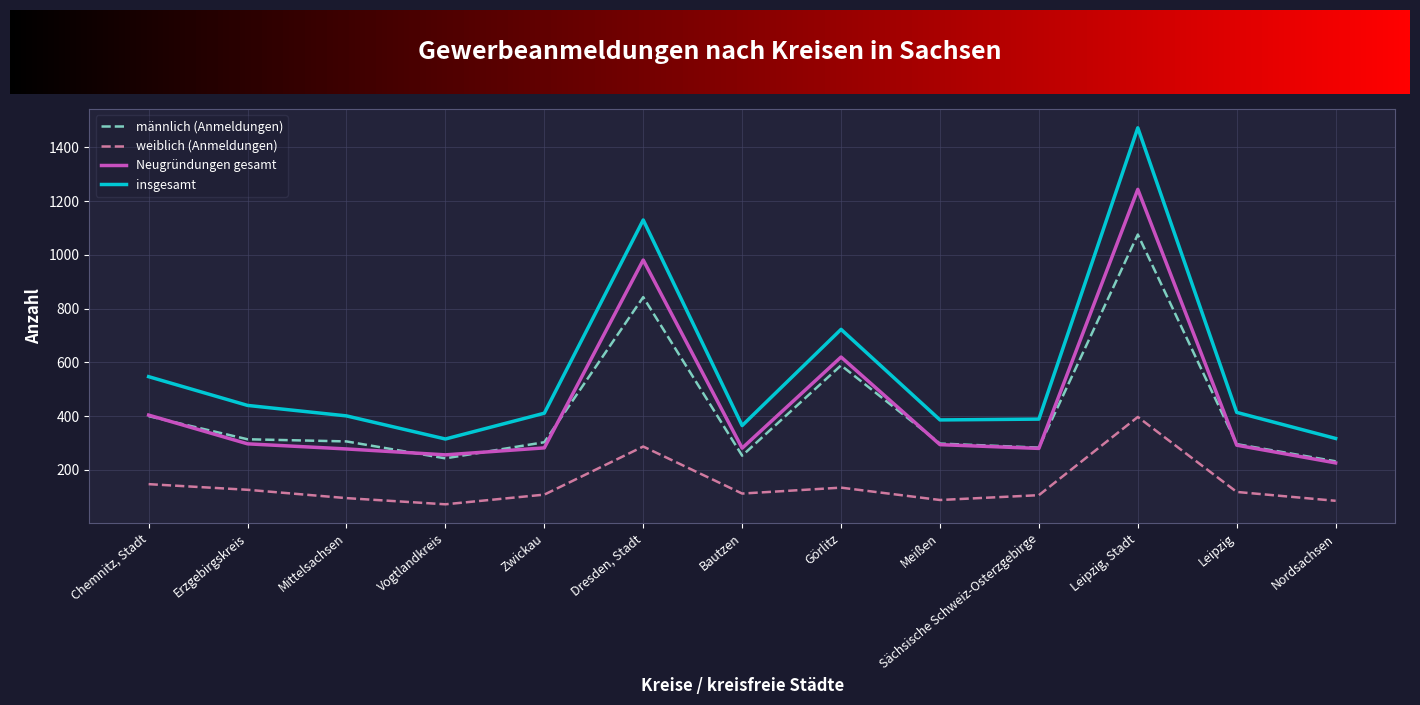

What are all the series names shown in the legend?

männlich (Anmeldungen), weiblich (Anmeldungen), Neugründungen gesamt, insgesamt